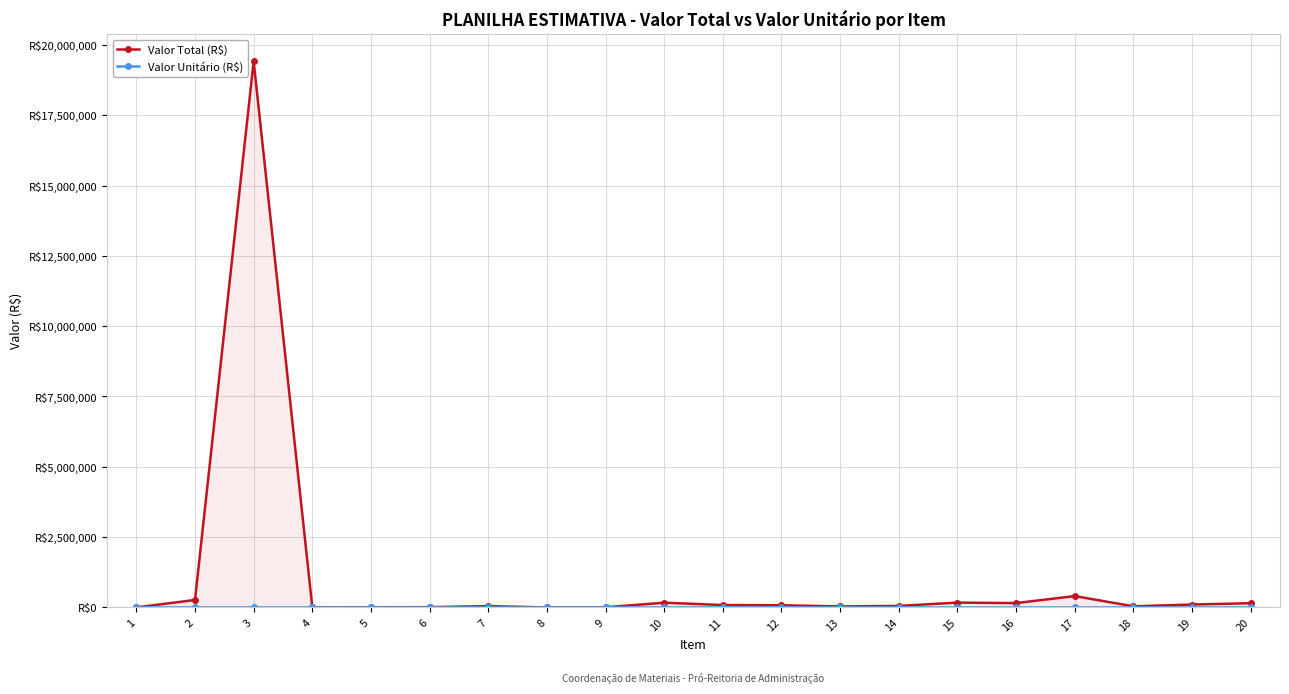

True or false: Valor Total (R$) has a value of 154922.3 at 16.

True